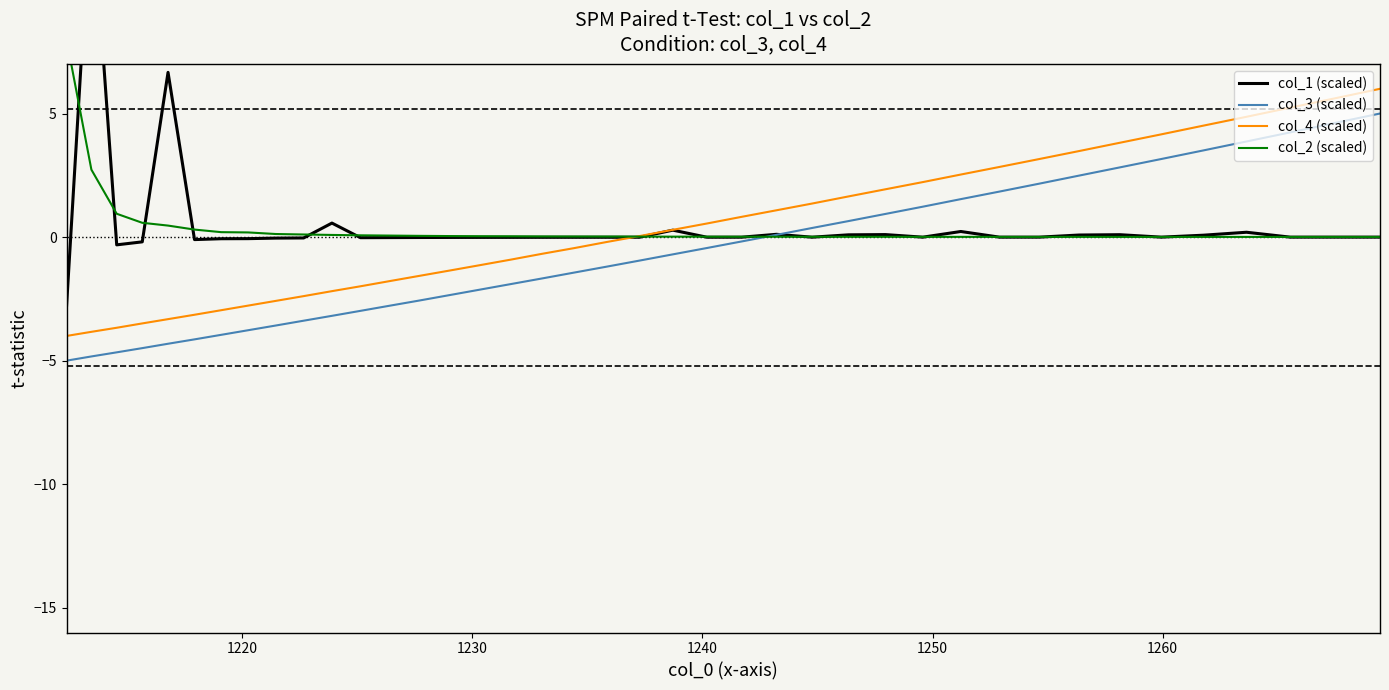

Does the chart have visible grid lines?

No